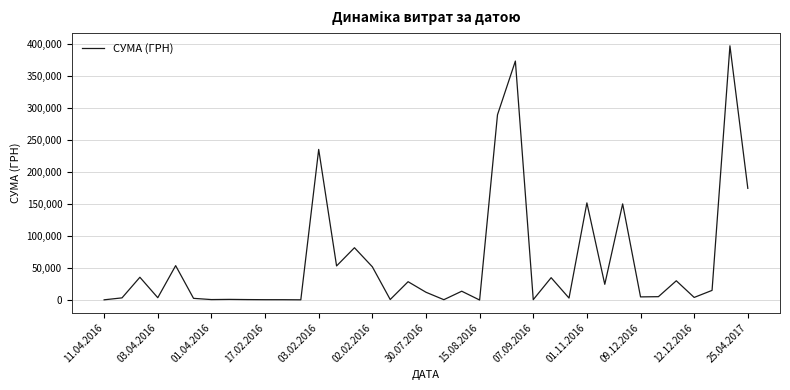

What is the average value?

60576.7